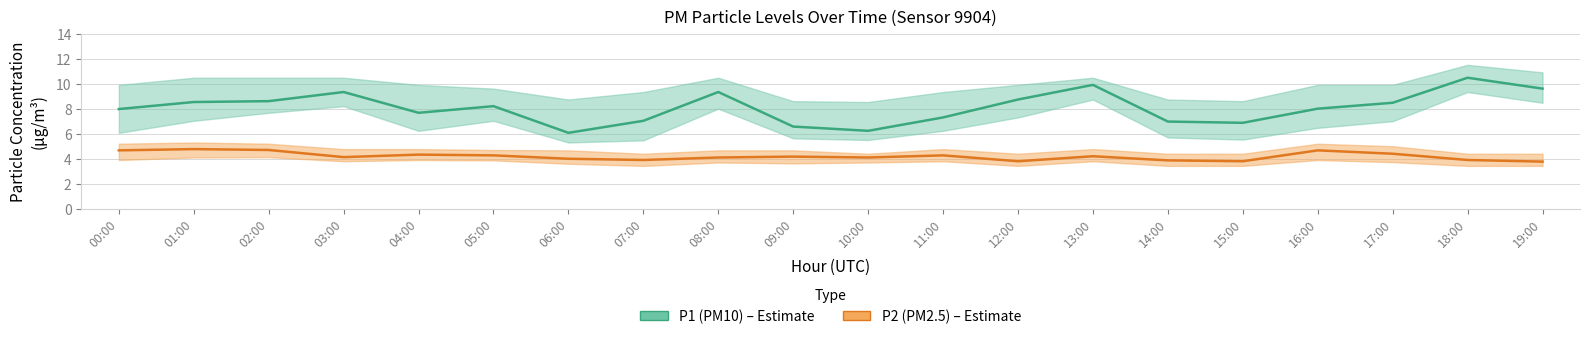

Is it true that P1 (PM10) equals 3.7 at 02:00?

False